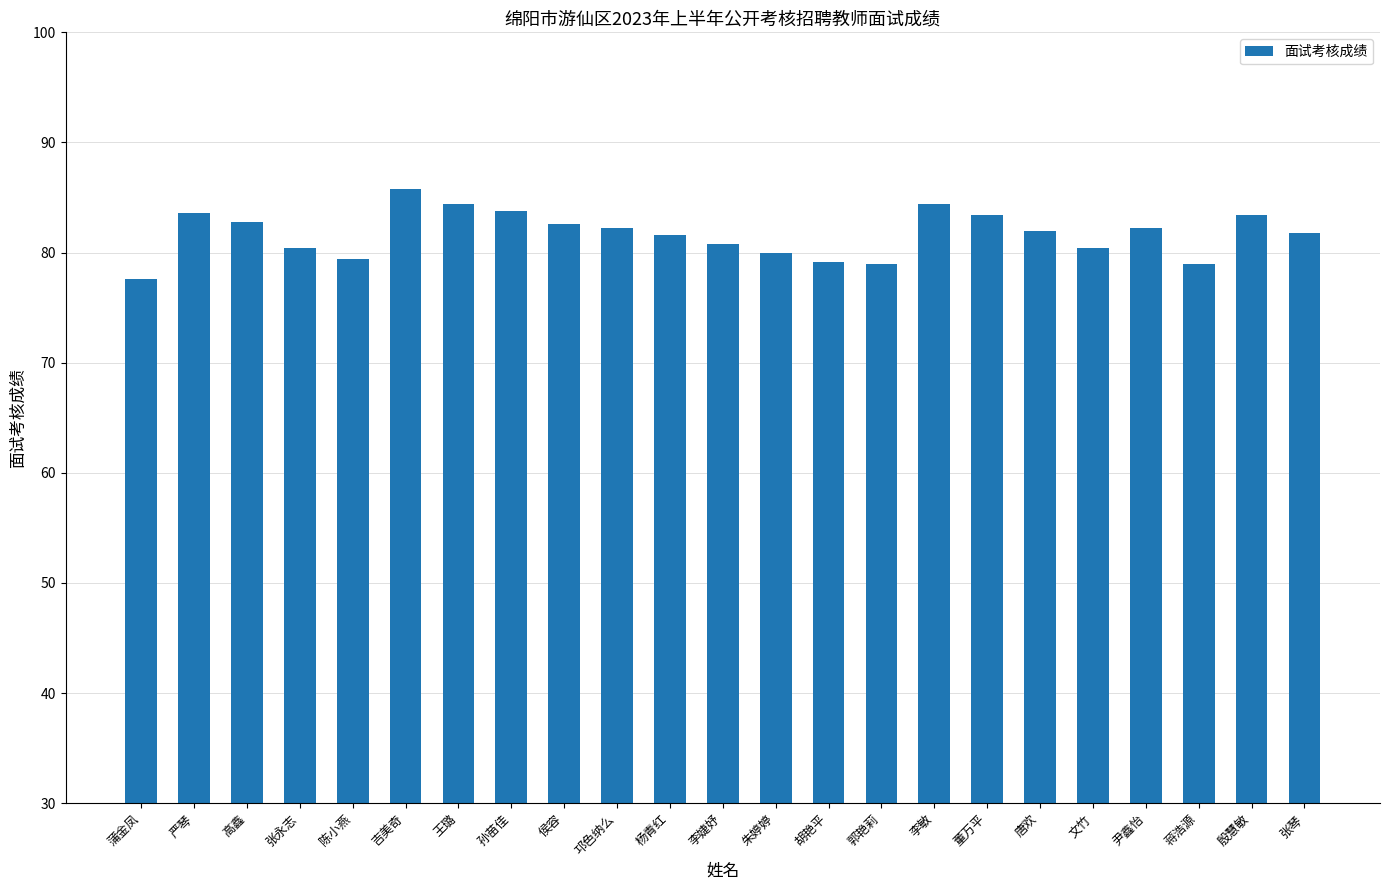

What is the change in value from 陈小燕 to 杨青红?

+2.2